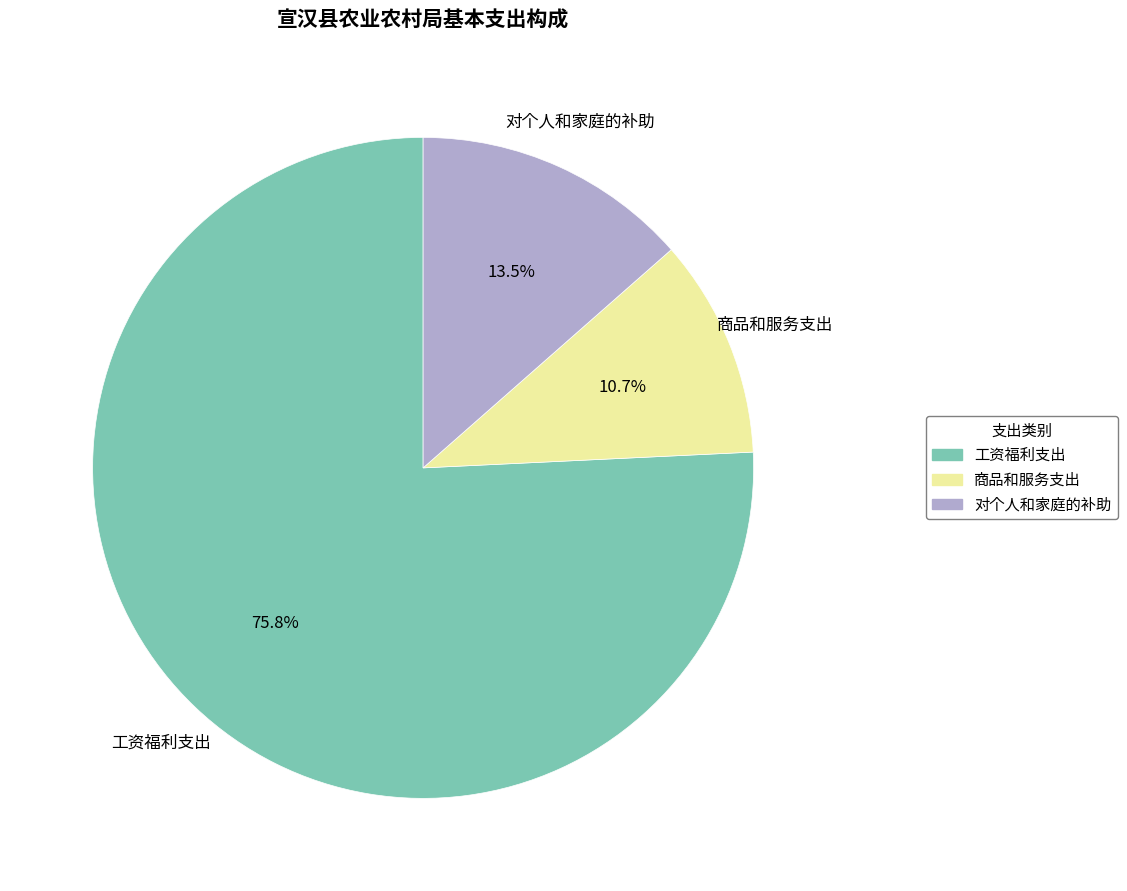

Is it true that 商品和服务支出 is 1% of the pie?

False